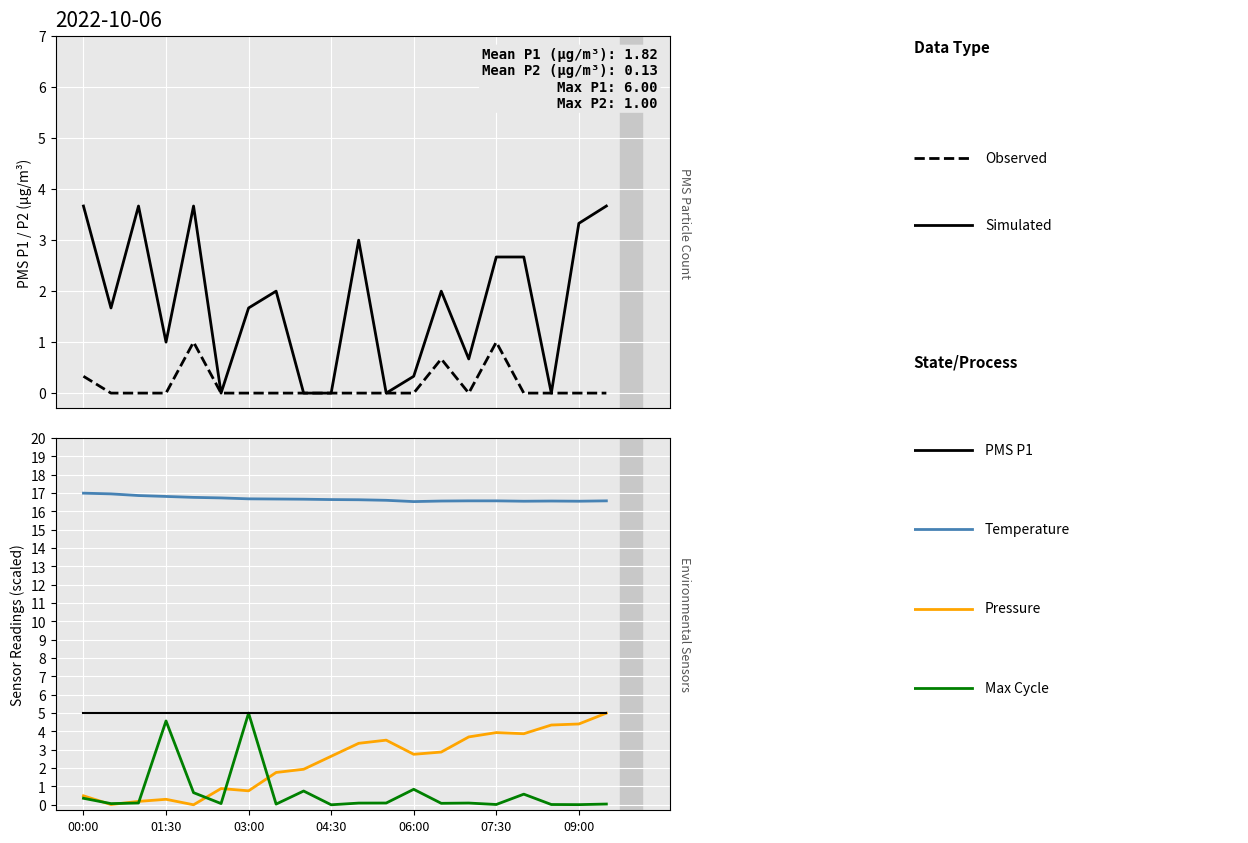

Count the PMS_P2 (Observed) values in the range 0 to 1.

20